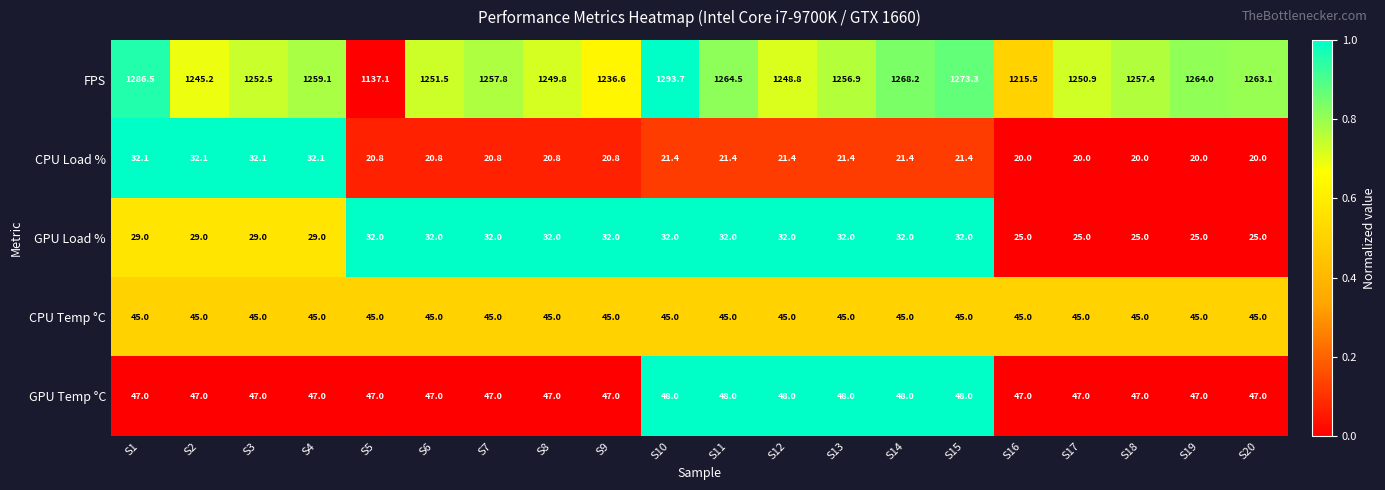

What is the total value across all series at S11?

1410.9